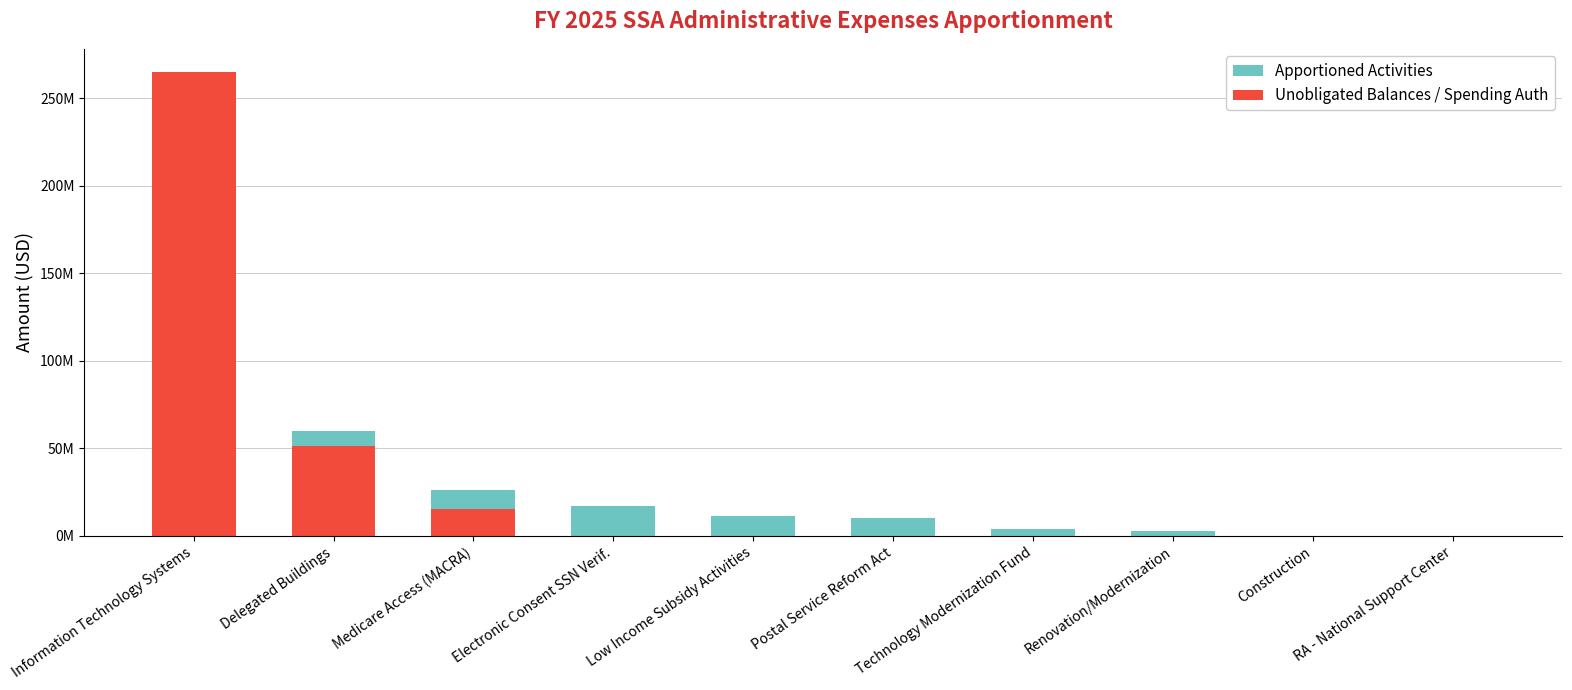

What position from the right is RA - National Support Center?

1